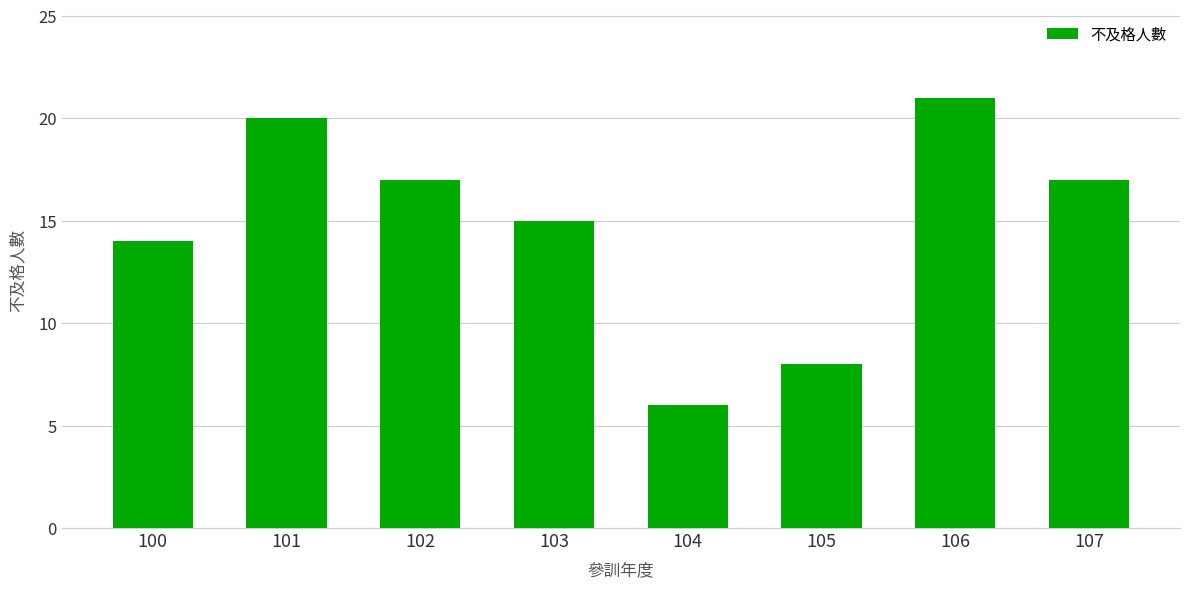

What is the value of the 3rd bar from the left?

17